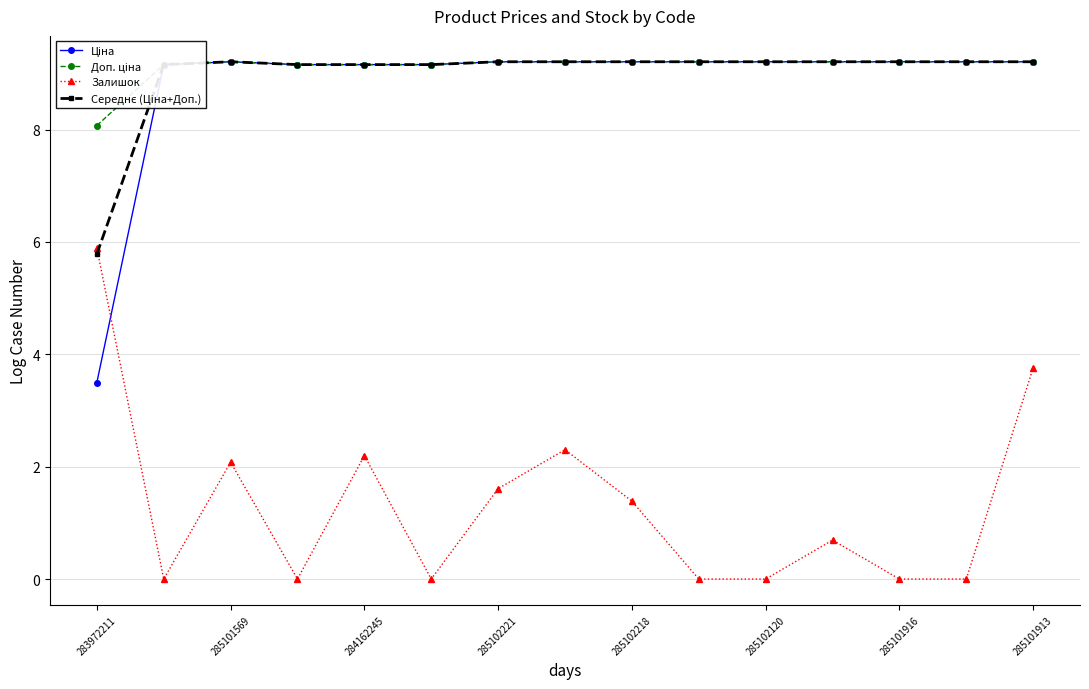

How many interior local peaks does the Залишок series have?

4